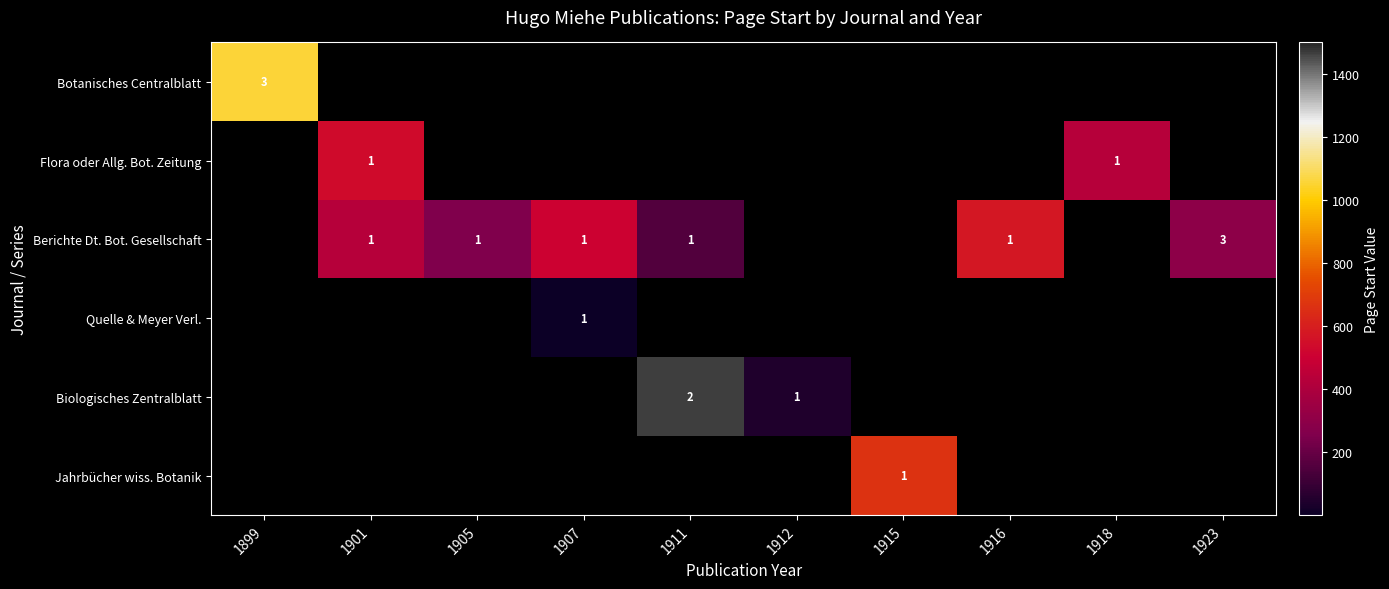

The Berichte Dt. Bot. Gesellschaft series shows 0 at 1916. True or false?

False